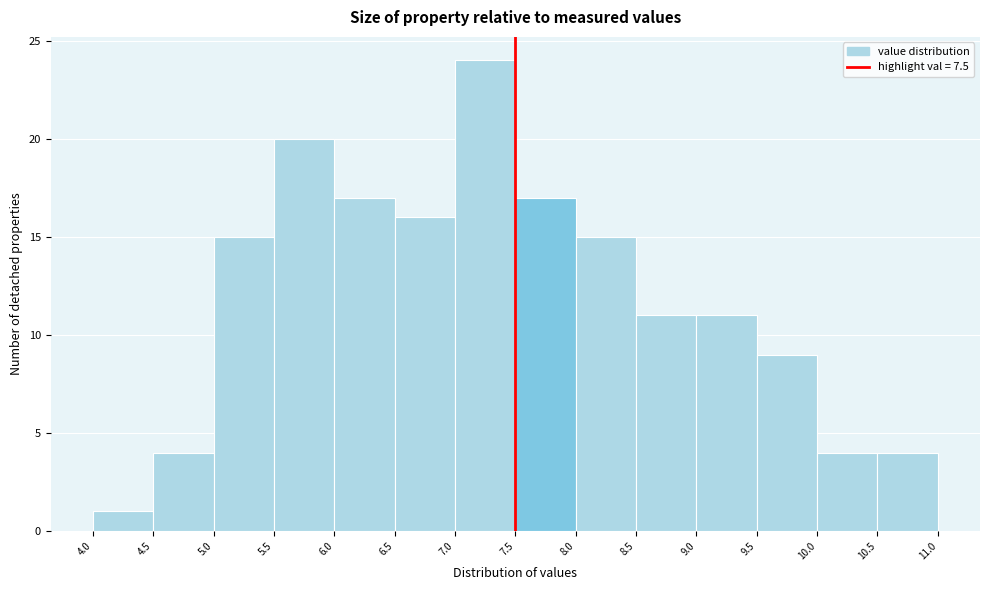

Which range on the x-axis has the tallest bar?

7.0 to 7.5